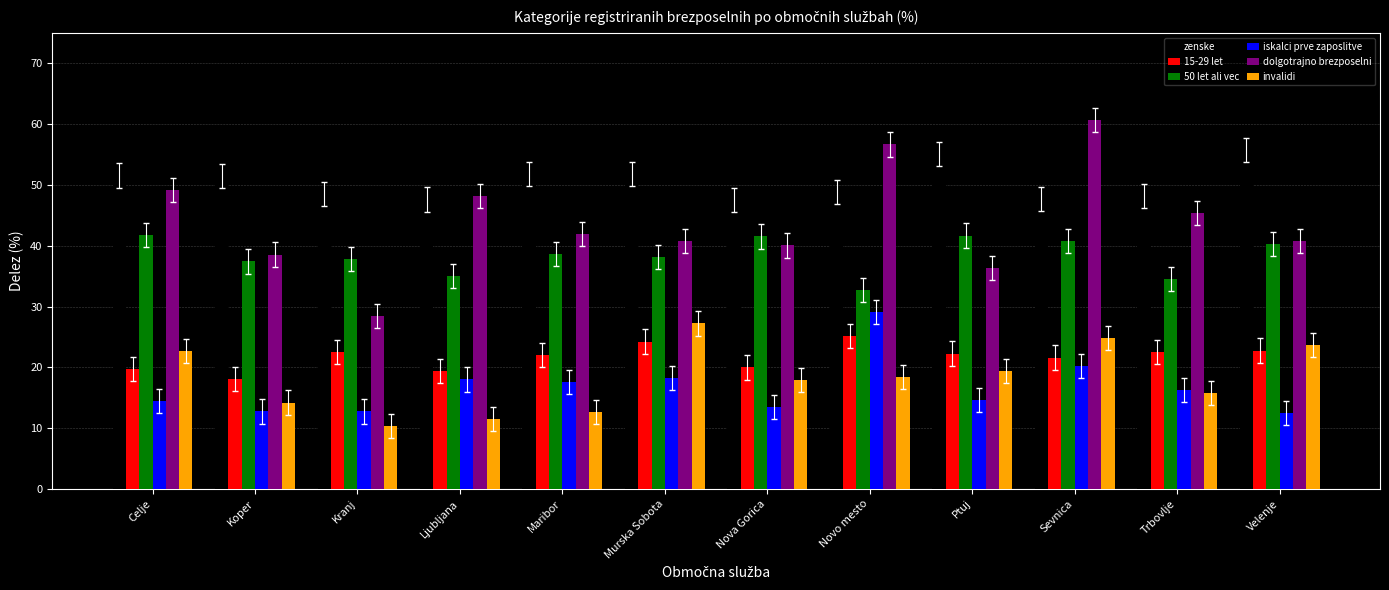

How many categories are shown in the chart?

12